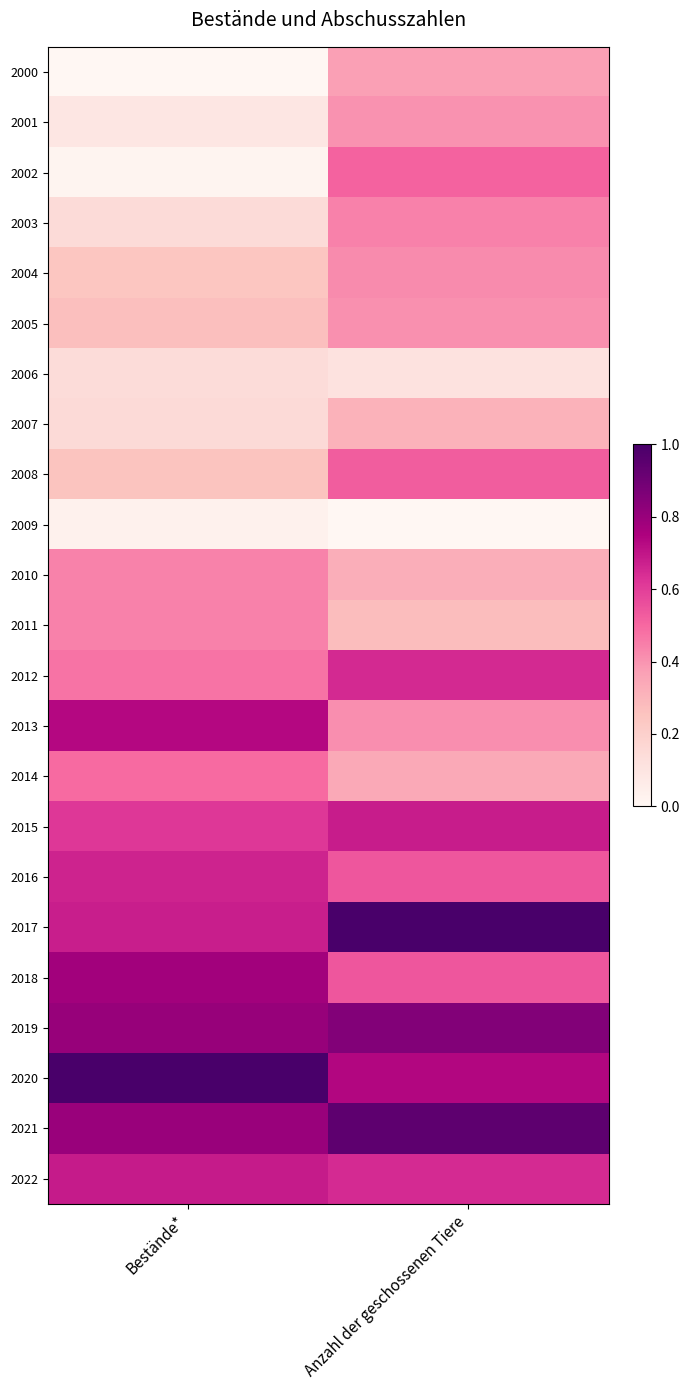

Reading left to right, extract all data points from this chart.

2000: Bestände*=0.0	Anzahl der geschossenen Tiere=0.4
2001: Bestände*=0.1	Anzahl der geschossenen Tiere=0.4
2002: Bestände*=0.0	Anzahl der geschossenen Tiere=0.5
2003: Bestände*=0.1	Anzahl der geschossenen Tiere=0.4
2004: Bestände*=0.2	Anzahl der geschossenen Tiere=0.4
2005: Bestände*=0.3	Anzahl der geschossenen Tiere=0.4
2006: Bestände*=0.1	Anzahl der geschossenen Tiere=0.1
2007: Bestände*=0.1	Anzahl der geschossenen Tiere=0.3
2008: Bestände*=0.3	Anzahl der geschossenen Tiere=0.5
2009: Bestände*=0.0	Anzahl der geschossenen Tiere=0.0
2010: Bestände*=0.4	Anzahl der geschossenen Tiere=0.3
2011: Bestände*=0.4	Anzahl der geschossenen Tiere=0.3
2012: Bestände*=0.5	Anzahl der geschossenen Tiere=0.7
2013: Bestände*=0.7	Anzahl der geschossenen Tiere=0.4
2014: Bestände*=0.5	Anzahl der geschossenen Tiere=0.3
2015: Bestände*=0.6	Anzahl der geschossenen Tiere=0.7
2016: Bestände*=0.7	Anzahl der geschossenen Tiere=0.5
2017: Bestände*=0.7	Anzahl der geschossenen Tiere=1.0
2018: Bestände*=0.8	Anzahl der geschossenen Tiere=0.5
2019: Bestände*=0.8	Anzahl der geschossenen Tiere=0.9
2020: Bestände*=1.0	Anzahl der geschossenen Tiere=0.7
2021: Bestände*=0.8	Anzahl der geschossenen Tiere=0.9
2022: Bestände*=0.7	Anzahl der geschossenen Tiere=0.6